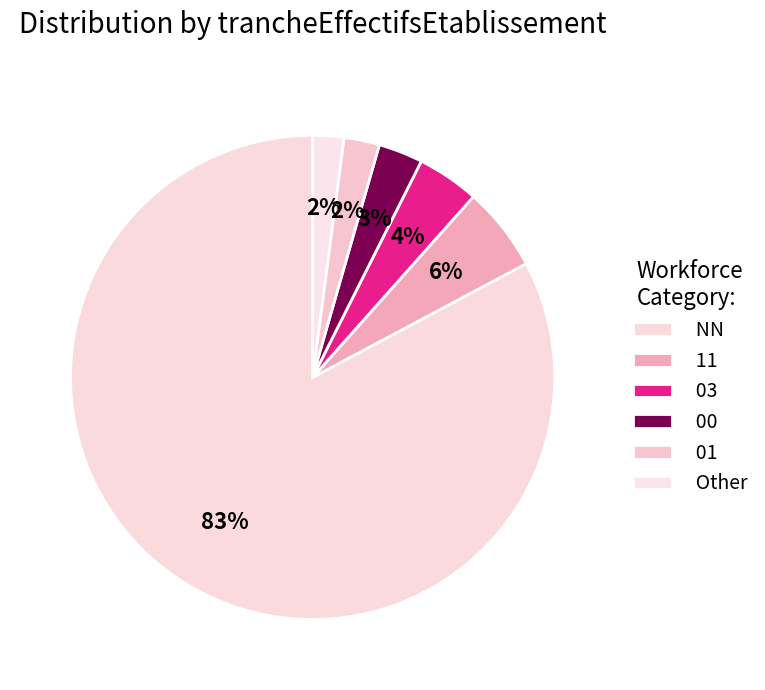

How many segments does this pie chart have?

6